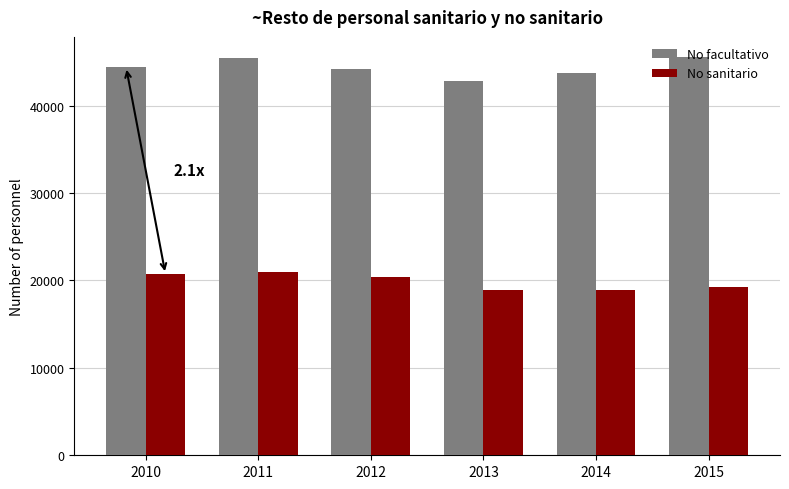

Are the bars grouped side by side (vs. stacked)?

Yes